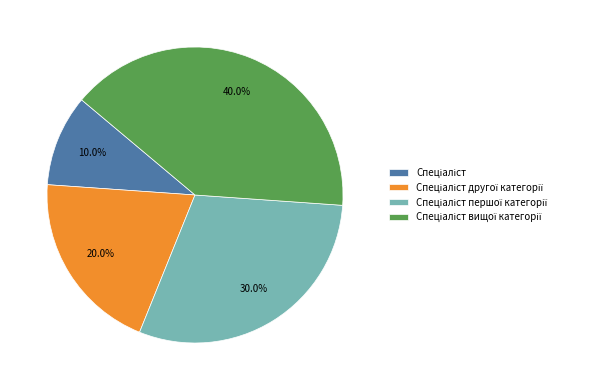

Is there any slice that represents more than half of the pie?

No